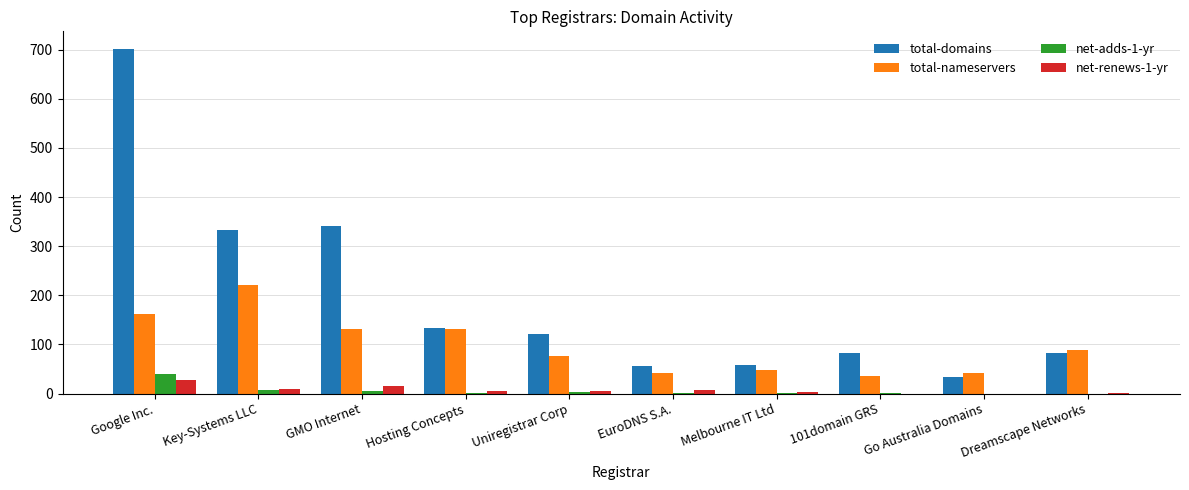

What is the maximum value for net-adds-1-yr?

39